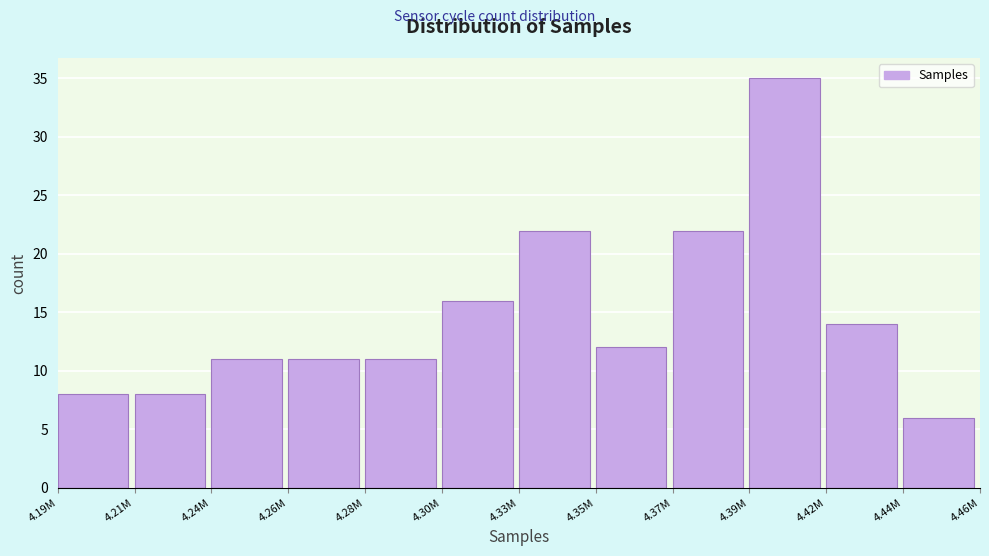

Reading left to right, transcribe all the data shown in this chart.

4.19M=8	4.21M=8	4.24M=11	4.26M=11	4.28M=11	4.30M=16	4.33M=22	4.35M=12	4.37M=22	4.39M=35	4.42M=14	4.44M=6